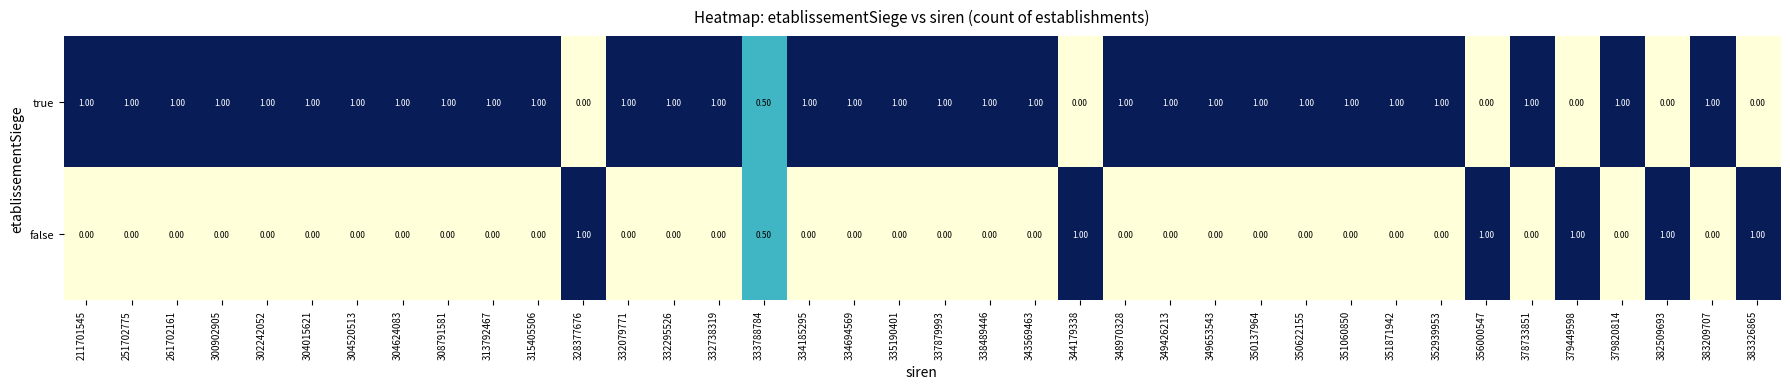

What is the total value across all series at 383326865?

1.0